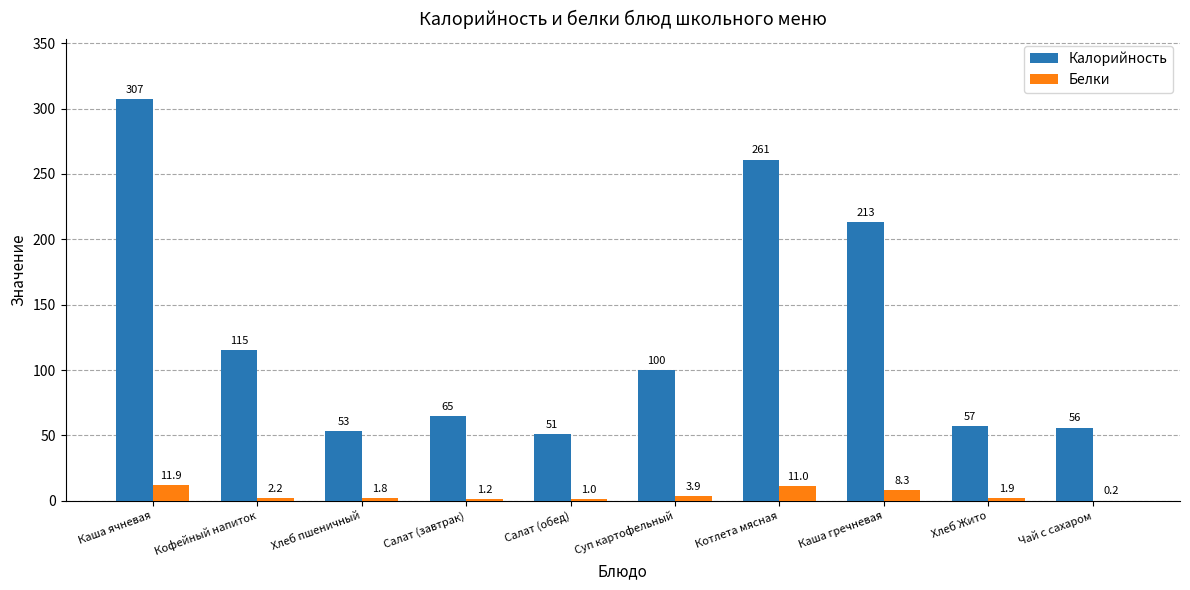

What value does the Калорийность series have at Суп картофельный?

100.0